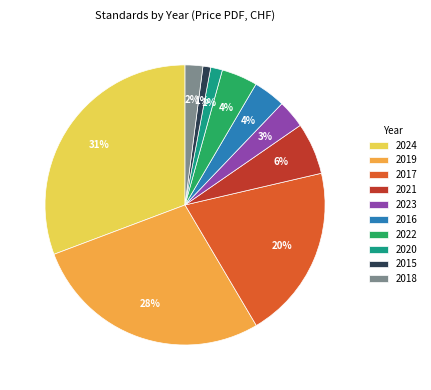

Which slice is the largest?

2024